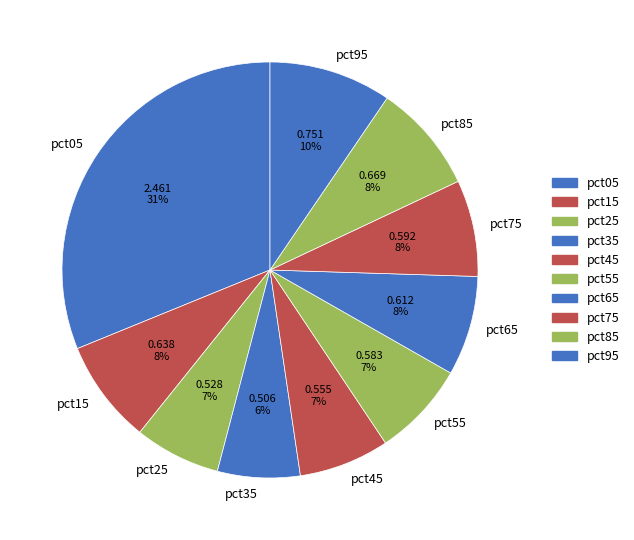

To the nearest percent, what percentage of the pie is pct95?

10%